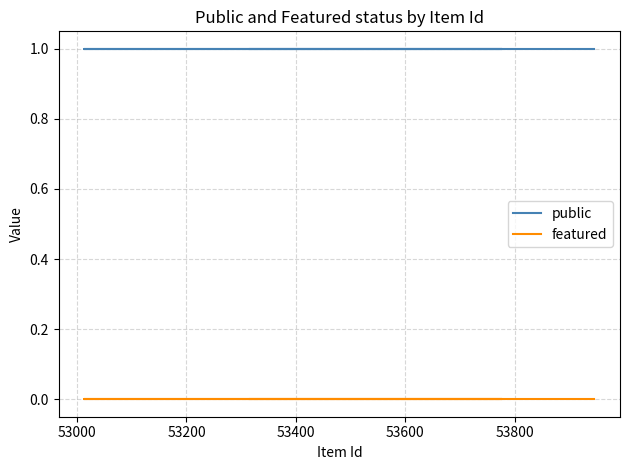

True or false: featured and public intersect in this chart.

False